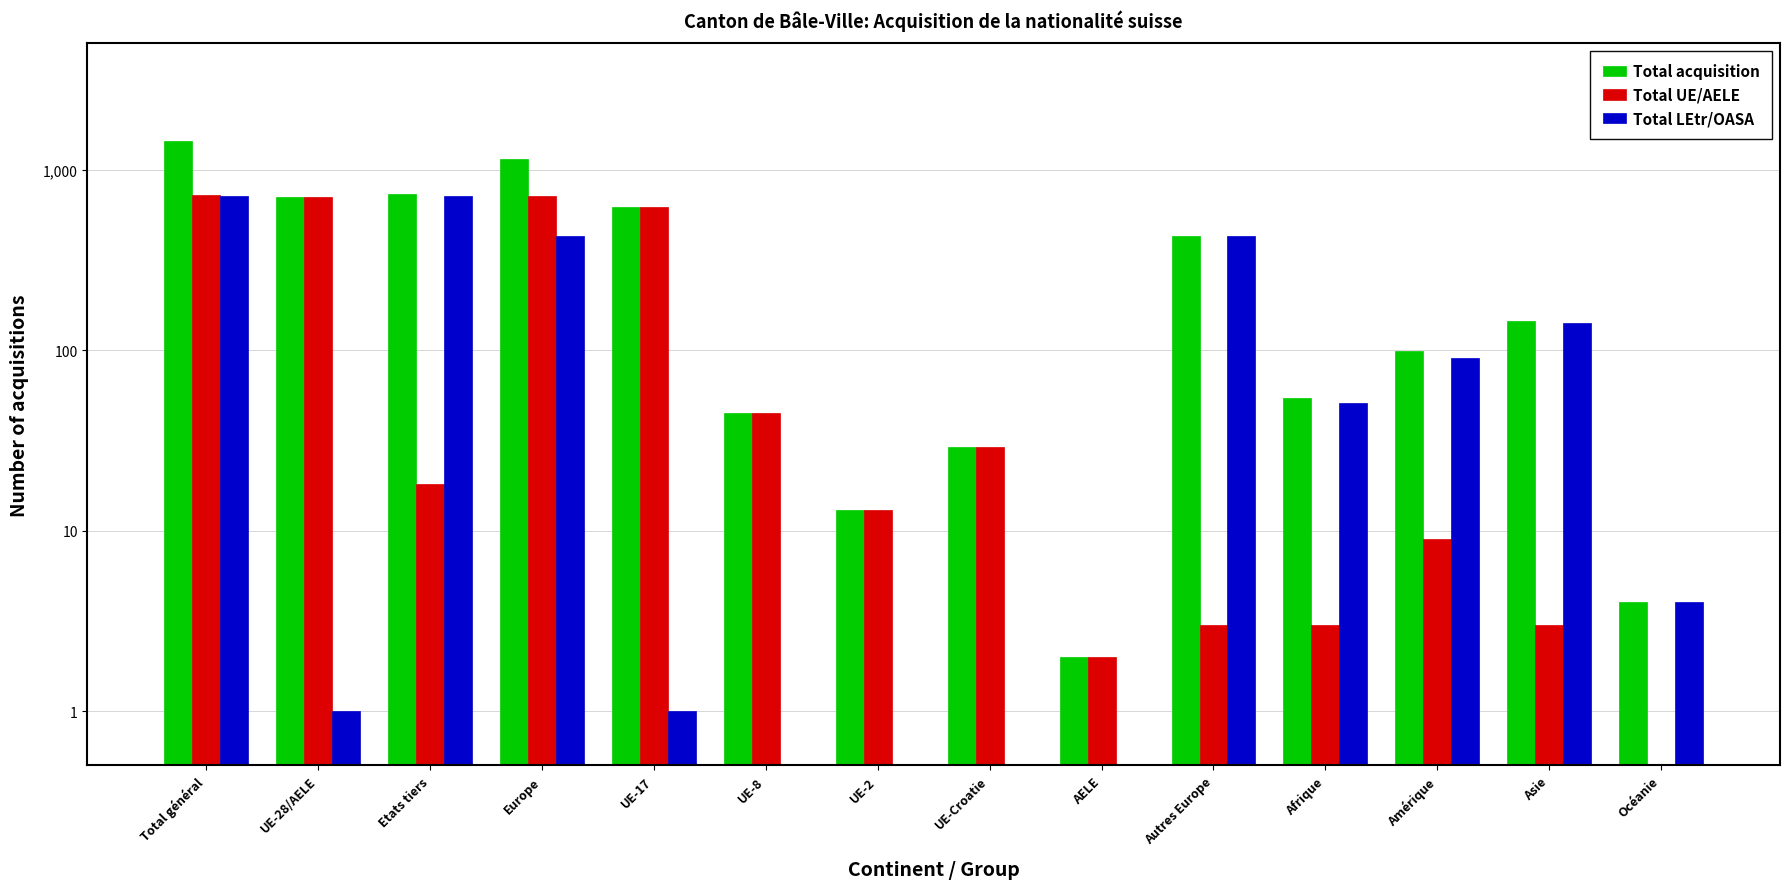

What is the label of the 10th bar from the right?

UE-17